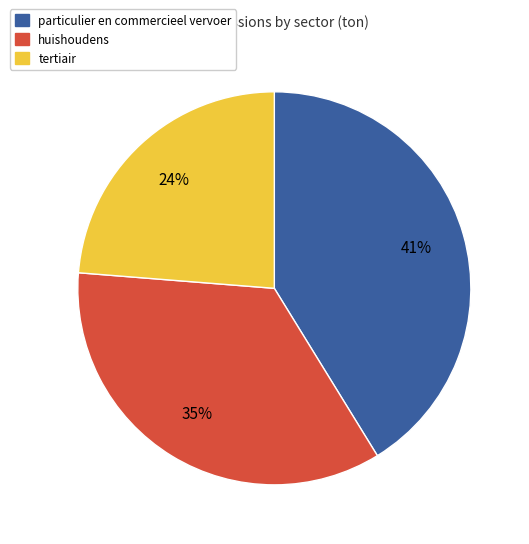

Count the number of slices in the pie.

3